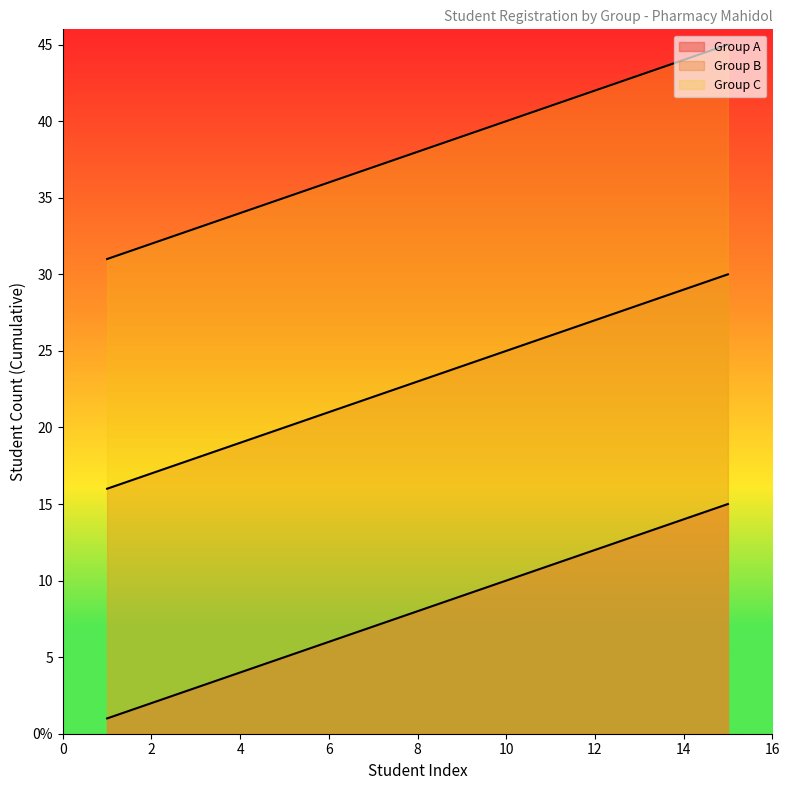

At which label is Group B closest to 23?

8